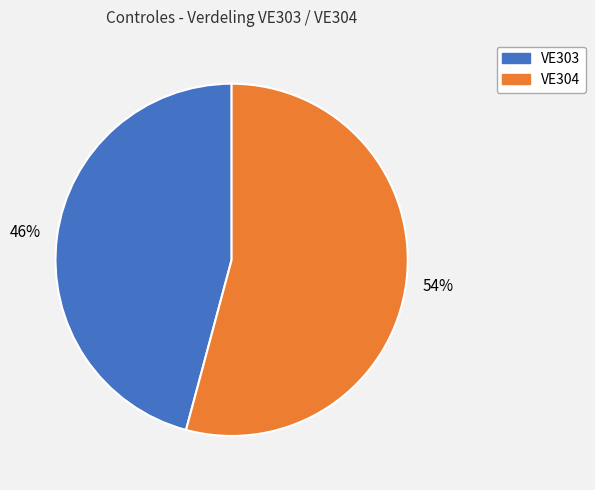

To the nearest percent, what is the combined percentage of VE304 and VE303?

100%